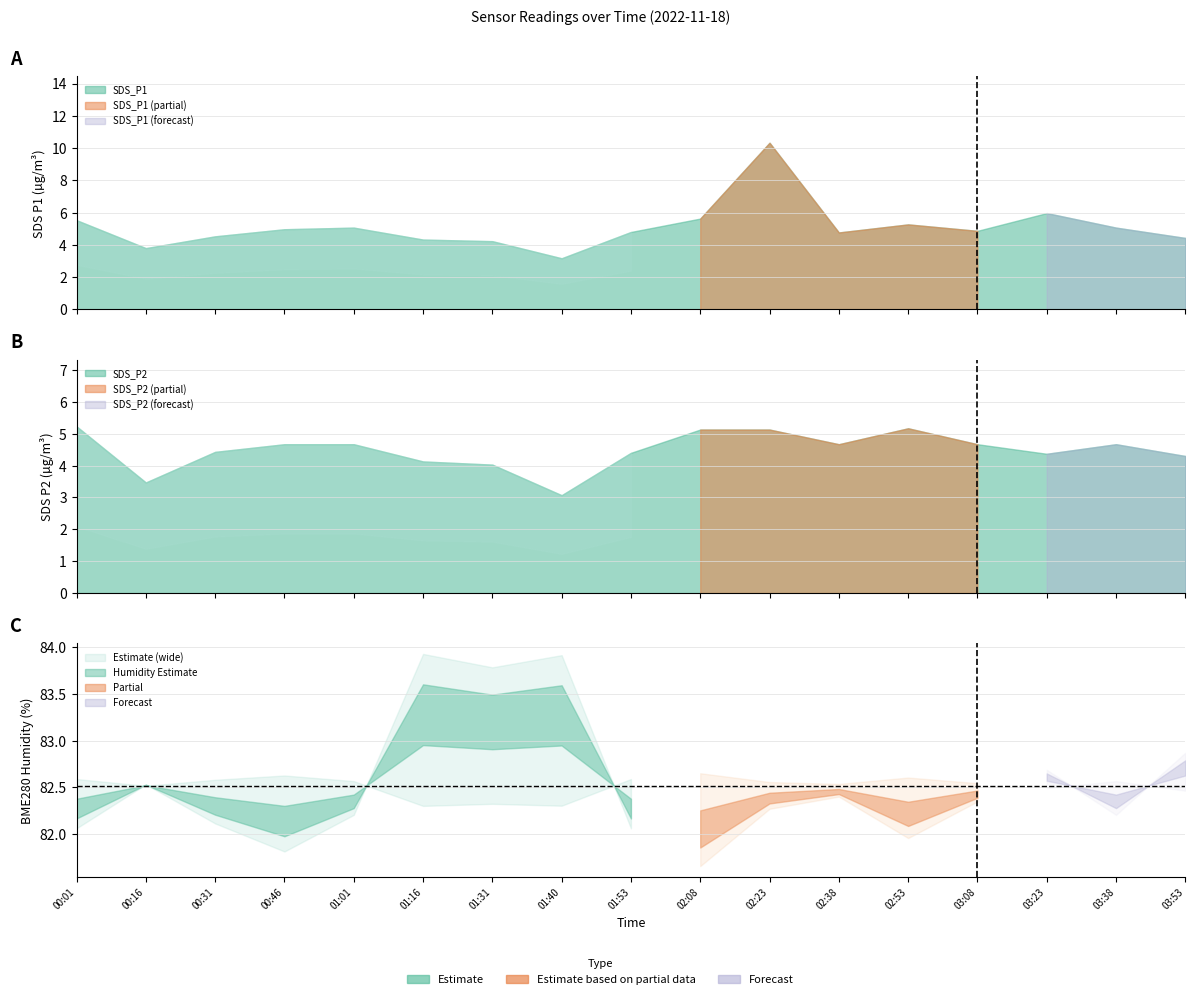

How many values in the SDS_P2 series are below 4?

2